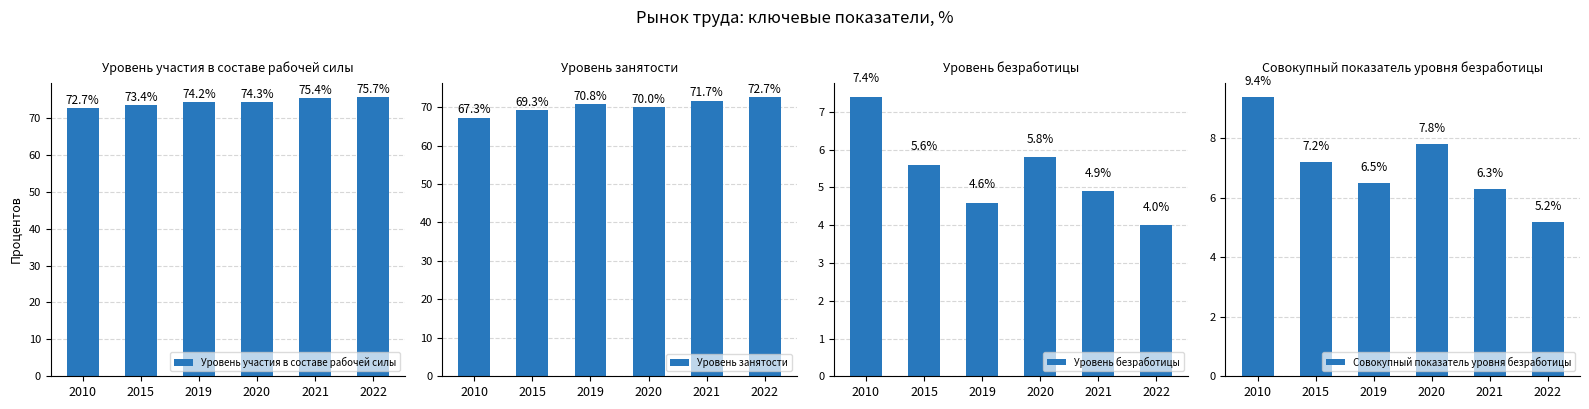

Where is Совокупный показатель уровня безработицы nearest to the value 7?

2015